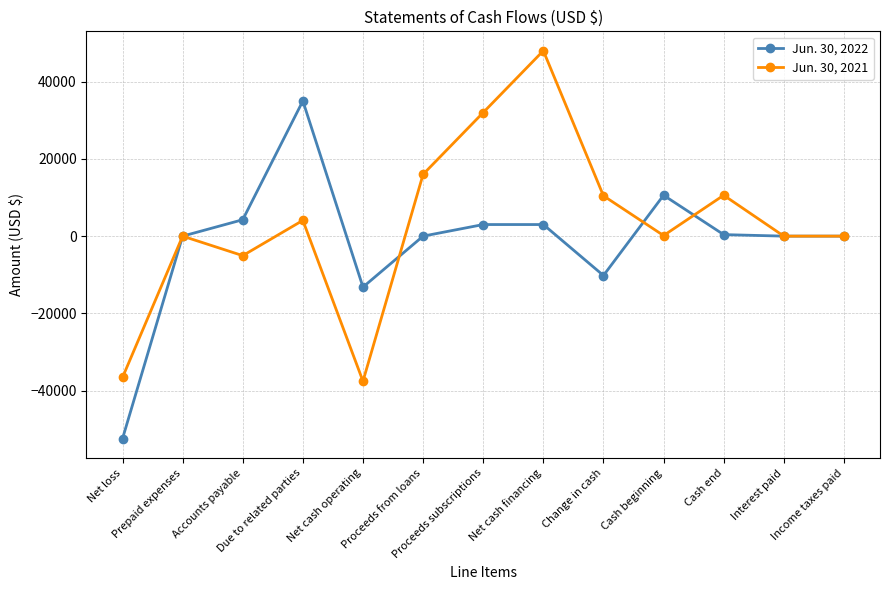

True or false: Jun. 30, 2021 and Jun. 30, 2022 intersect in this chart.

True